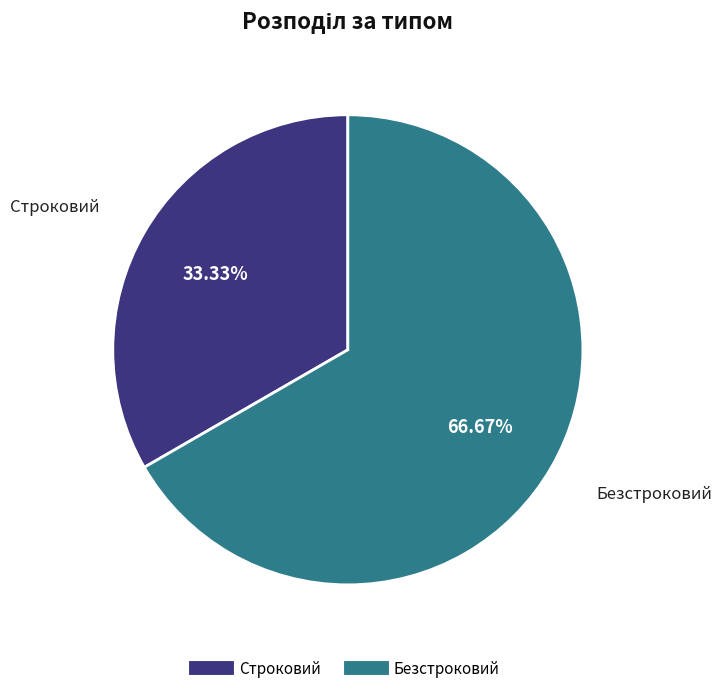

The Строковий slice represents 23% of the pie. True or false?

False